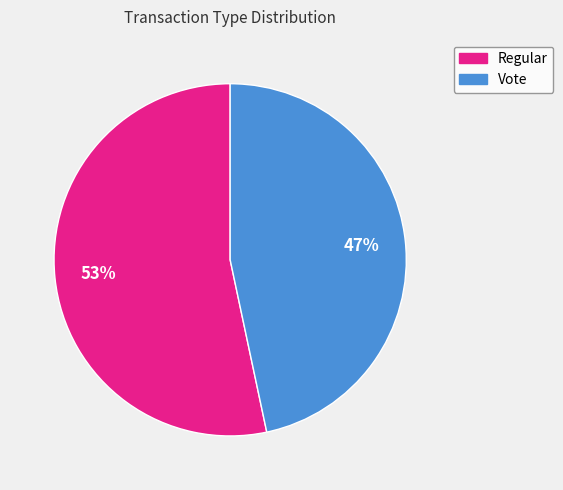

How many slices are in this pie chart?

2